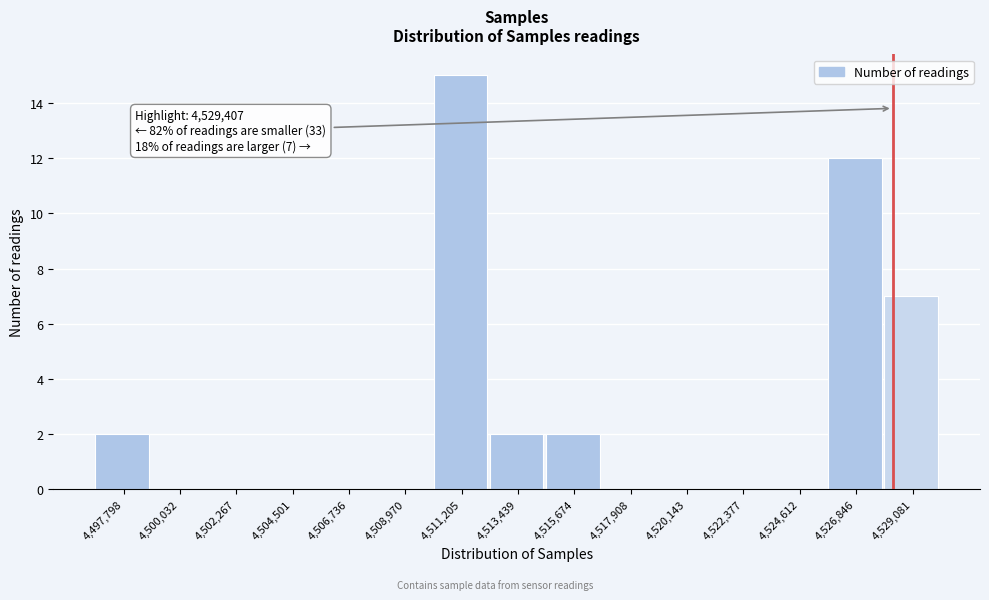

Reading left to right, list all the values displayed in this chart.

4,497,798=2	4,500,032=0	4,502,267=0	4,504,501=0	4,506,736=0	4,508,970=0	4,511,205=15	4,513,439=2	4,515,674=2	4,517,908=0	4,520,143=0	4,522,377=0	4,524,612=0	4,526,846=12	4,529,081=7